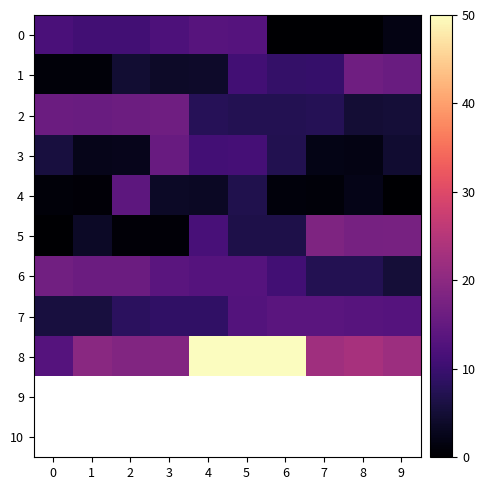

Which series changed the most between 3 and 5?

8